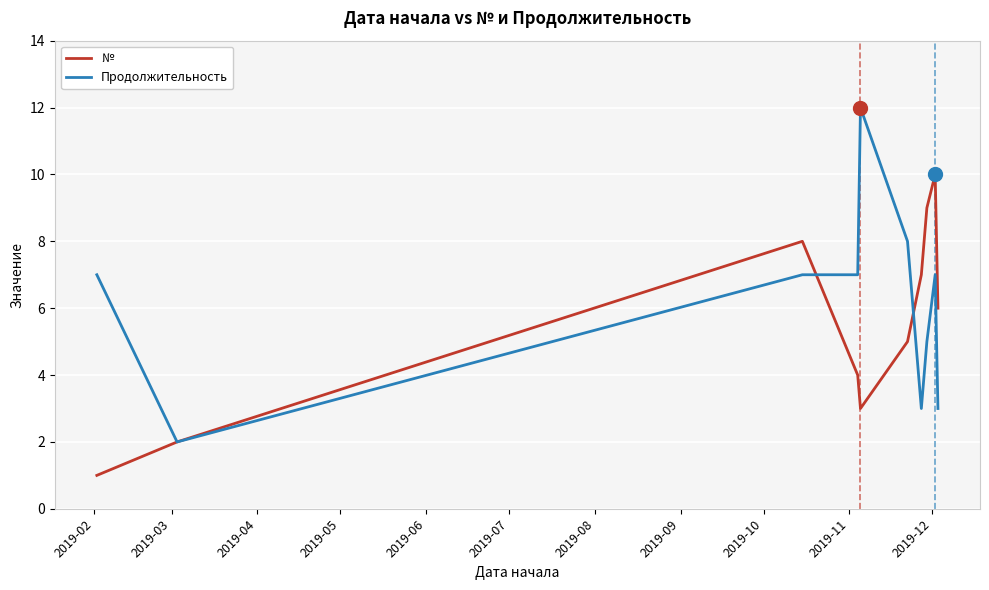

What is the maximum value shown in the chart?

12